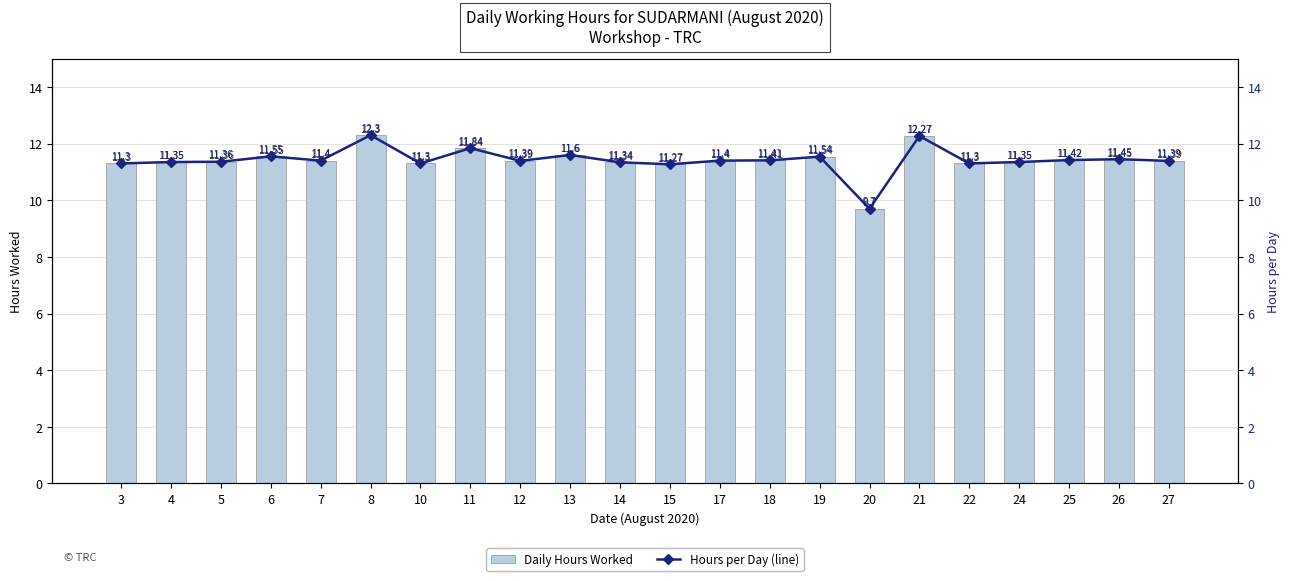

What is the difference between the second highest and minimum values in the Hours per Day (line) series?

2.6